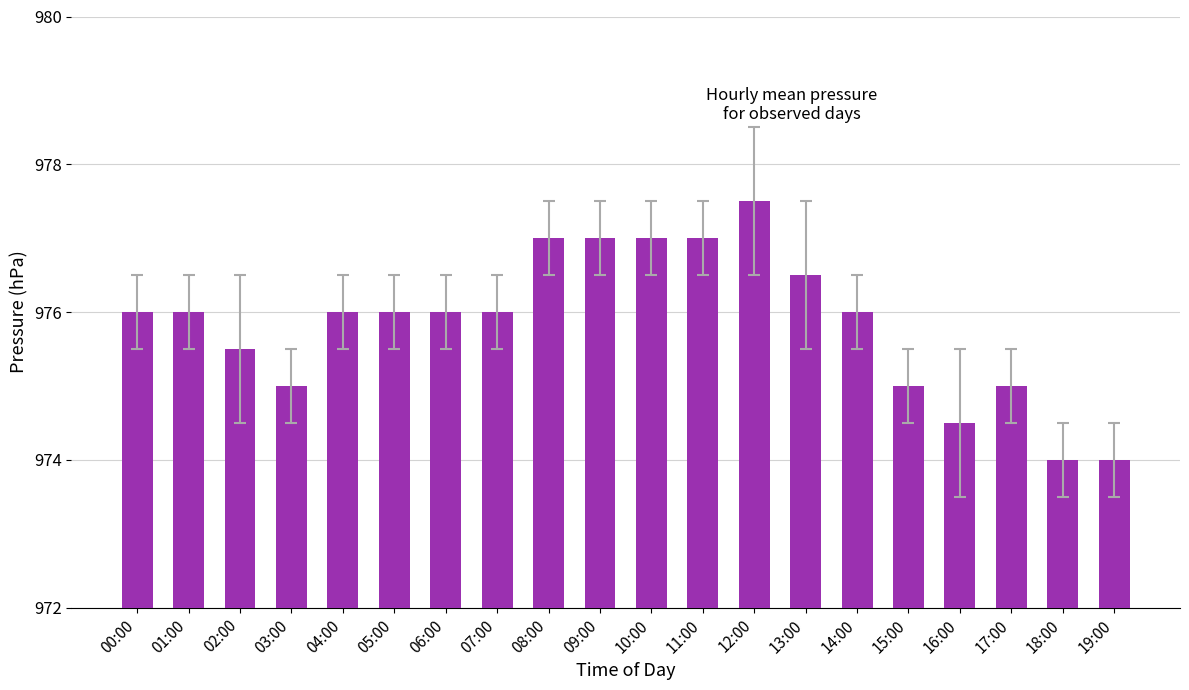

What is the greatest value displayed?

977.5